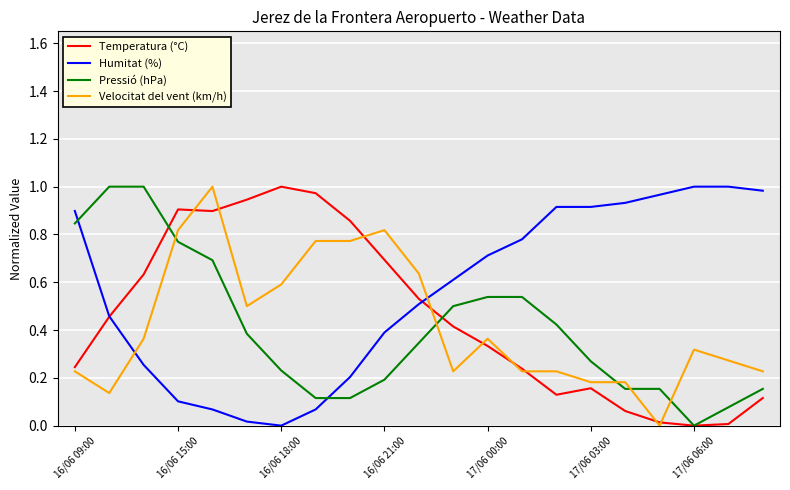

Which series has the largest total across all categories?

Humitat (%)